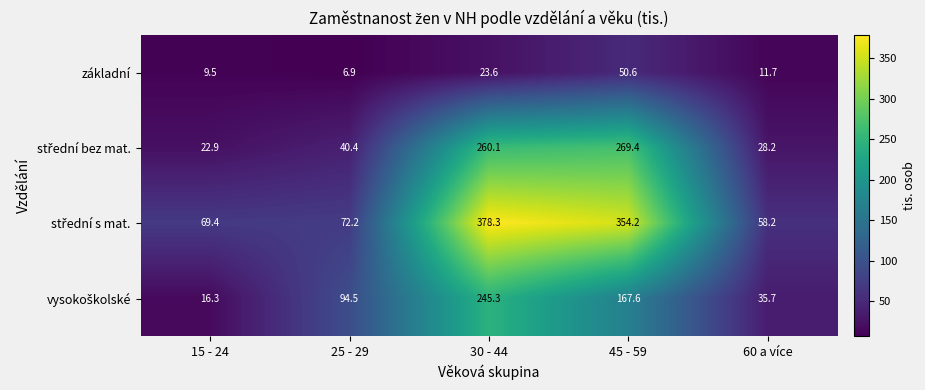

The základní series shows 6.9 at 25 - 29. True or false?

True